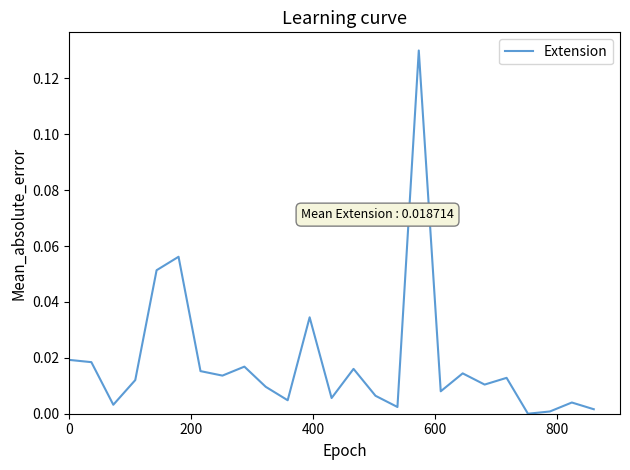

Count the number of values greater than 0.

24